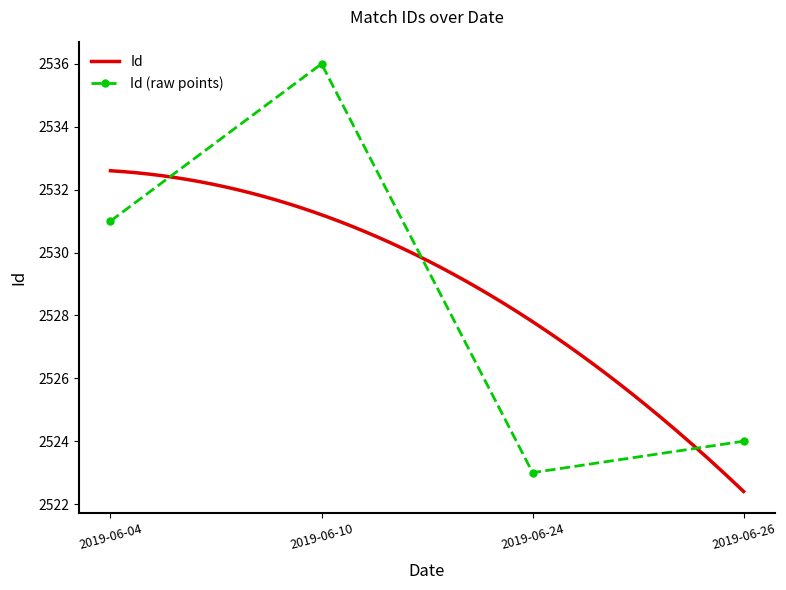

What is the ratio of the value at 2019-06-24 to the value at 2019-06-10?

1.0